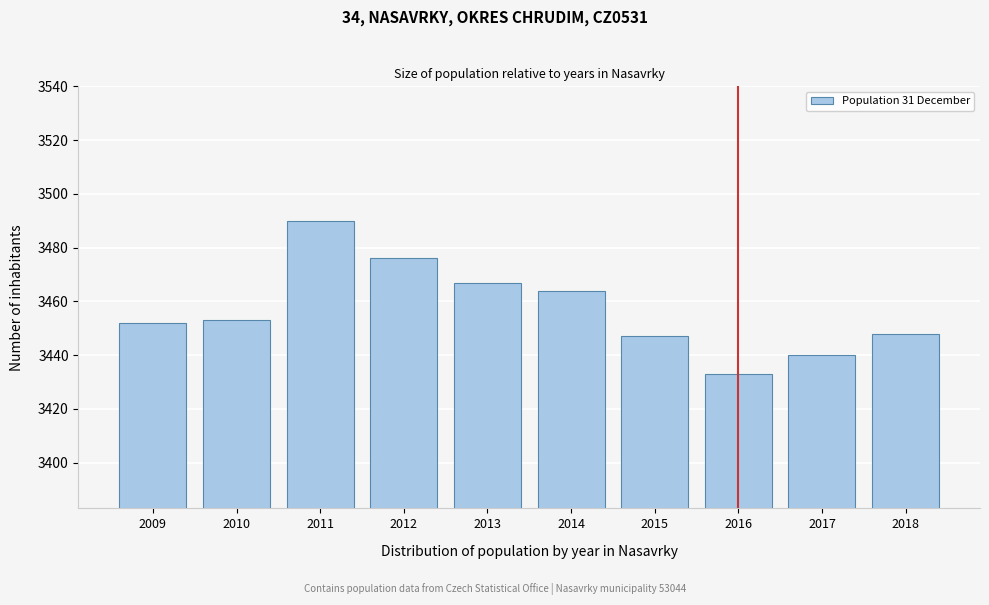

Reading right to left, what are all the values shown in this chart?

3448	3440	3433	3447	3464	3467	3476	3490	3453	3452